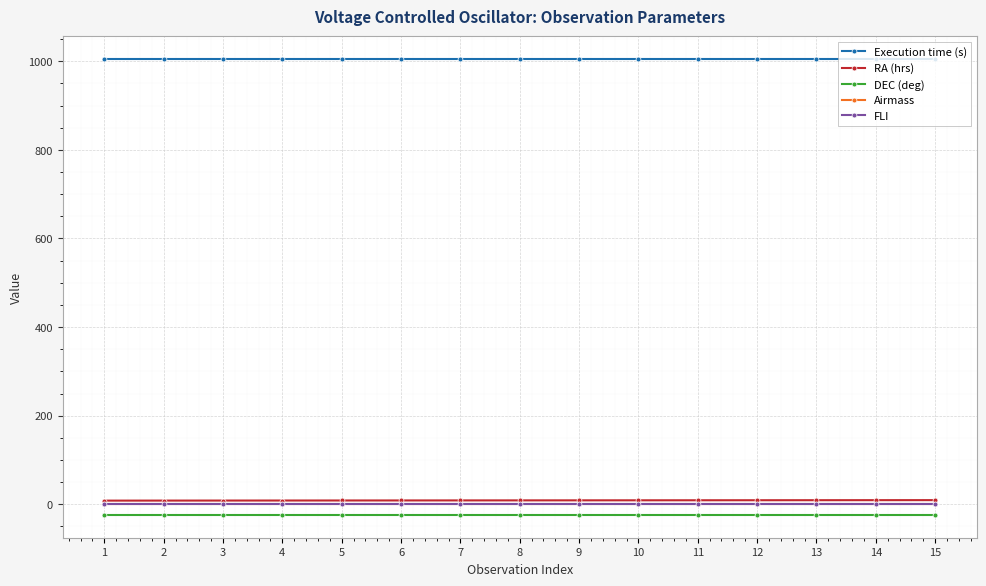

What is the maximum value shown in the chart?

1005.0